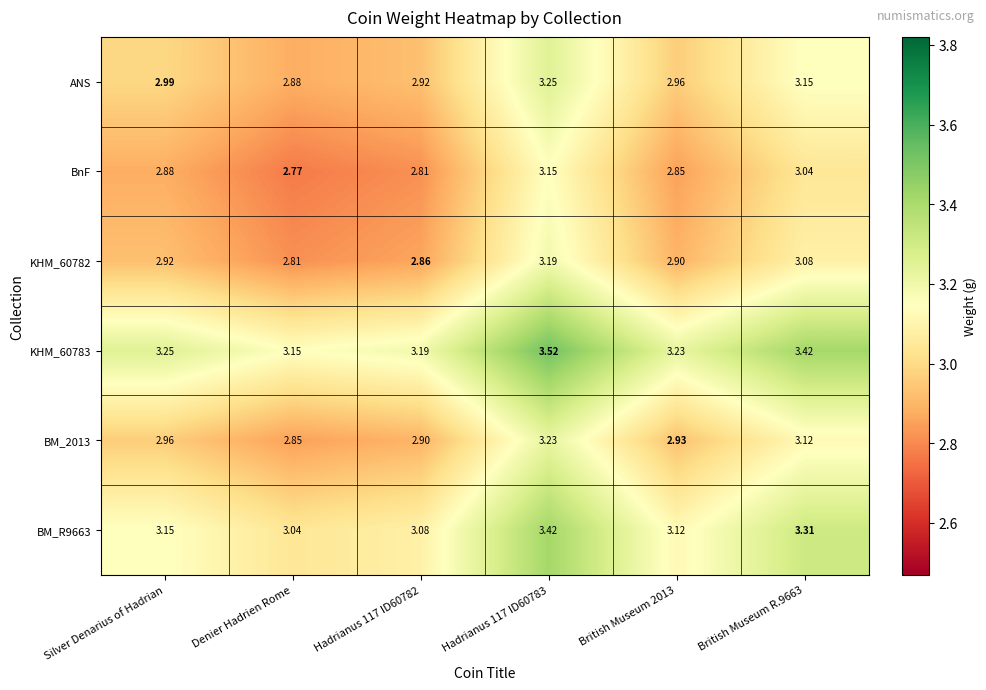

What is the total value across all series at Denier Hadrien Rome?

17.5